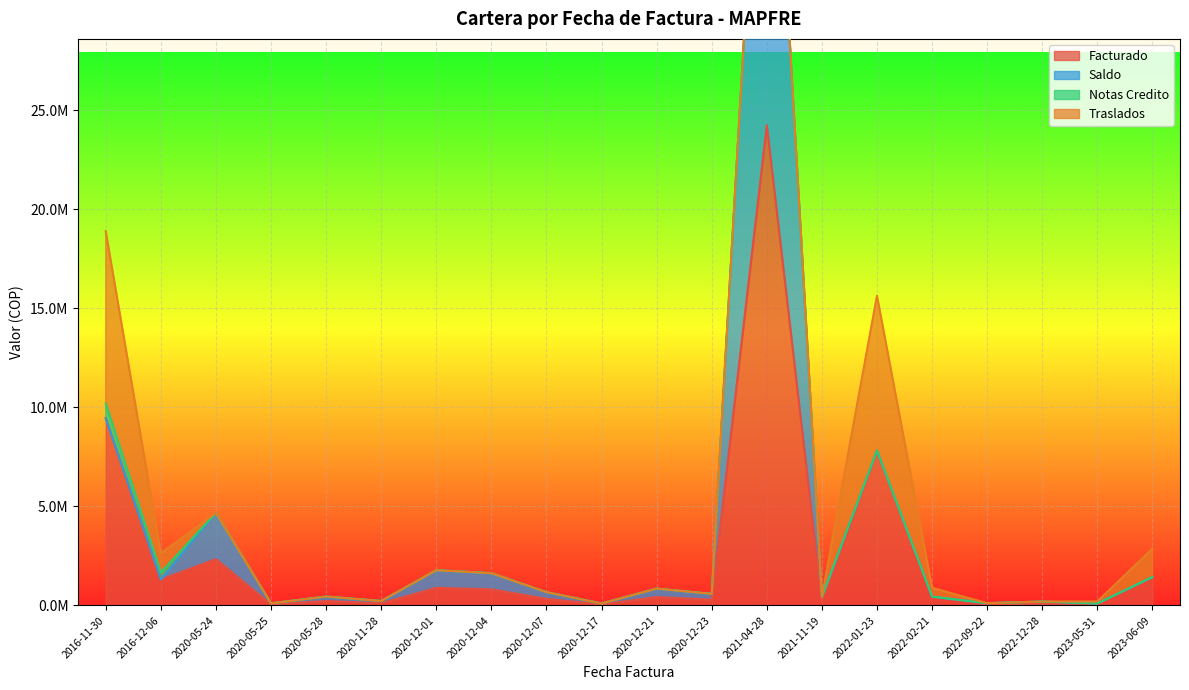

True or false: Notas Credito and Traslados intersect in this chart.

False